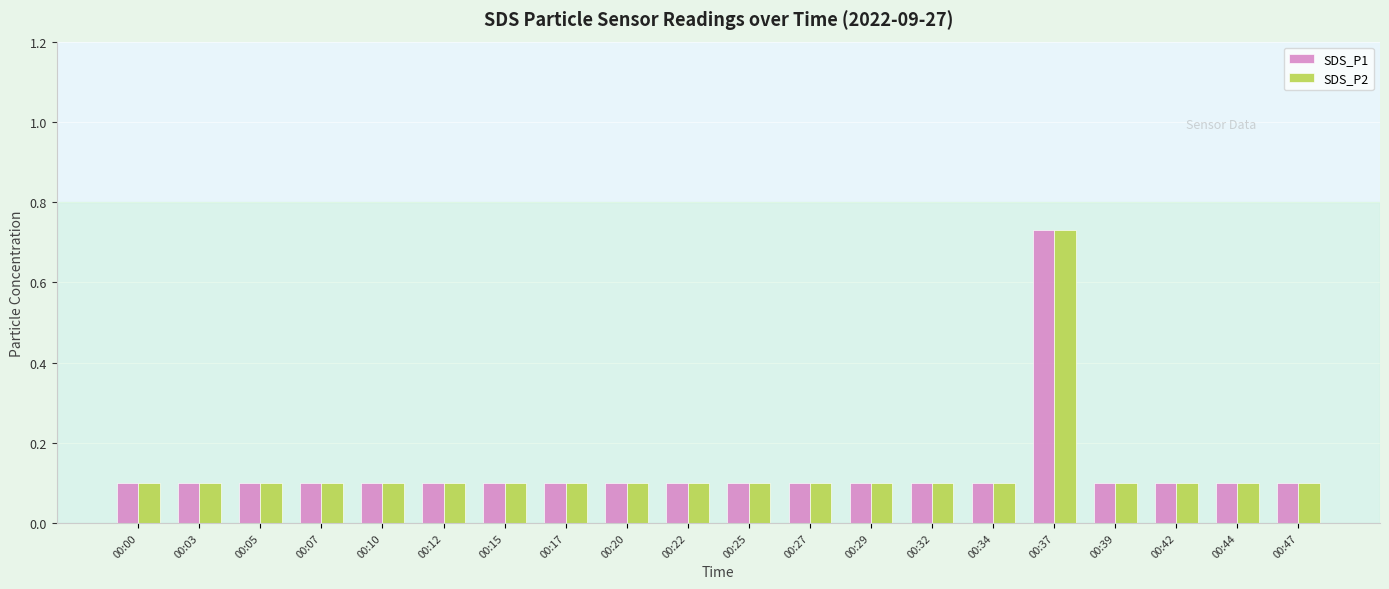

How many bars are there in each group?

2